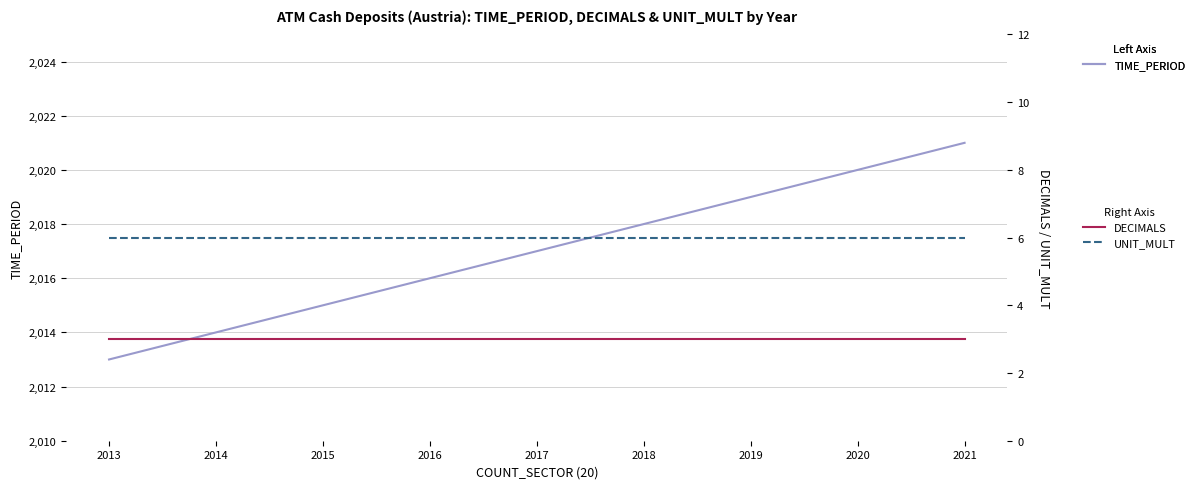

At which category is the sum across all series the highest?

2021